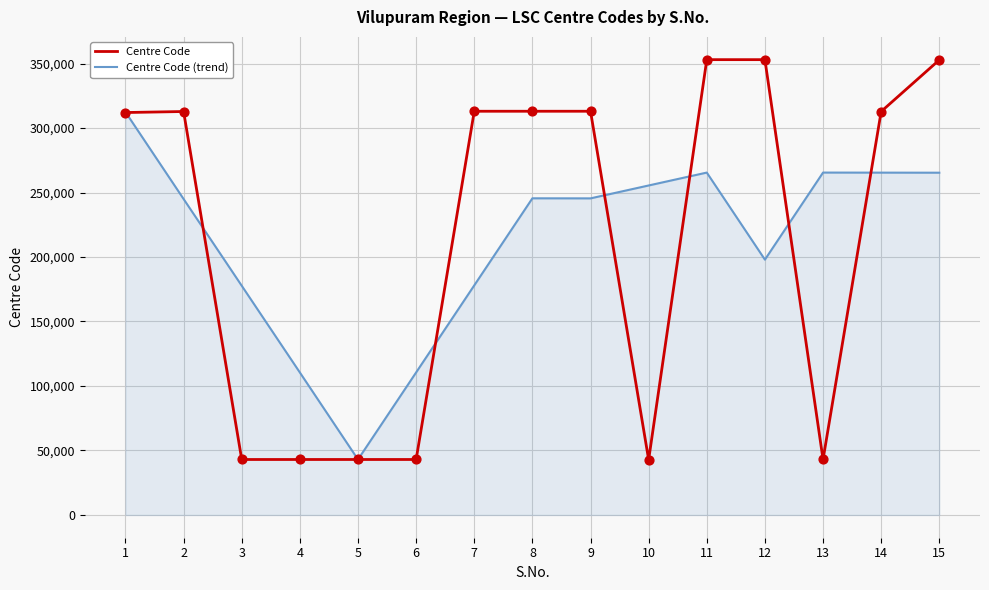

What is the total value across all series at 8?

558504